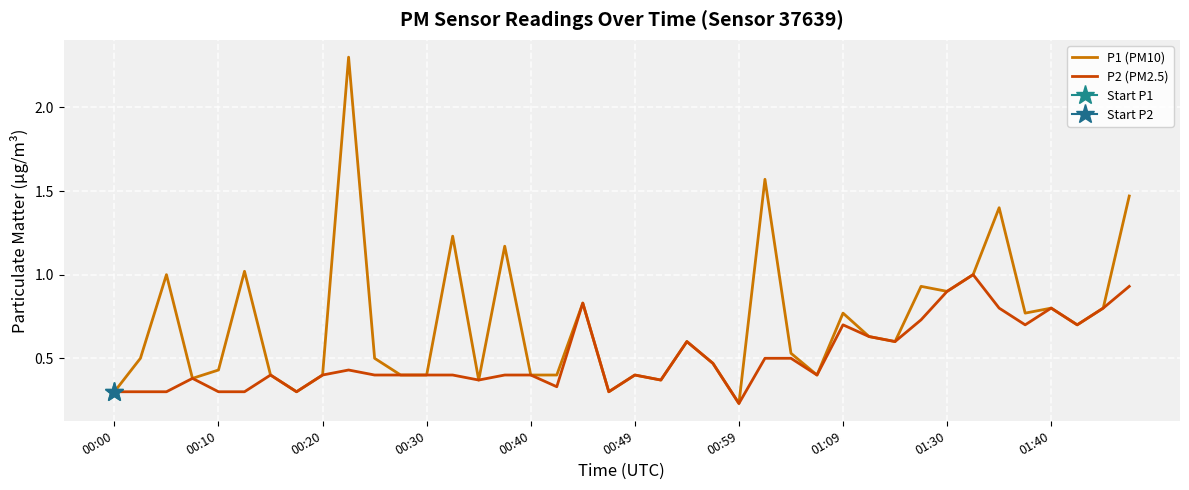

How many lines are shown in the chart?

2